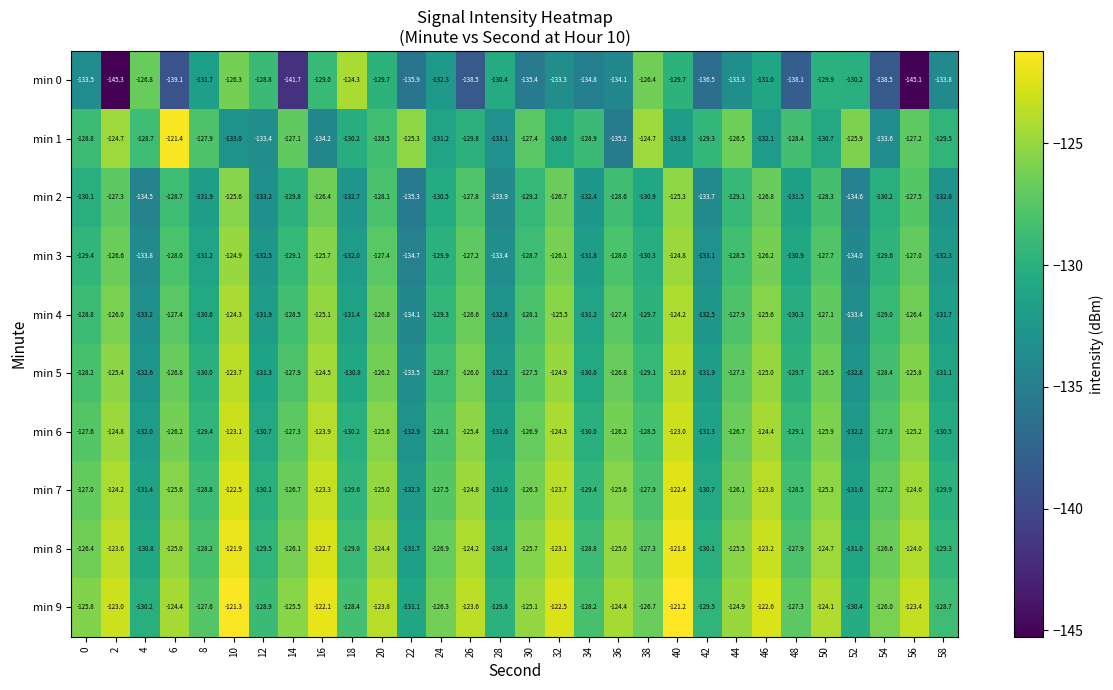

The min 6 series shows -63.8 at 54. True or false?

False